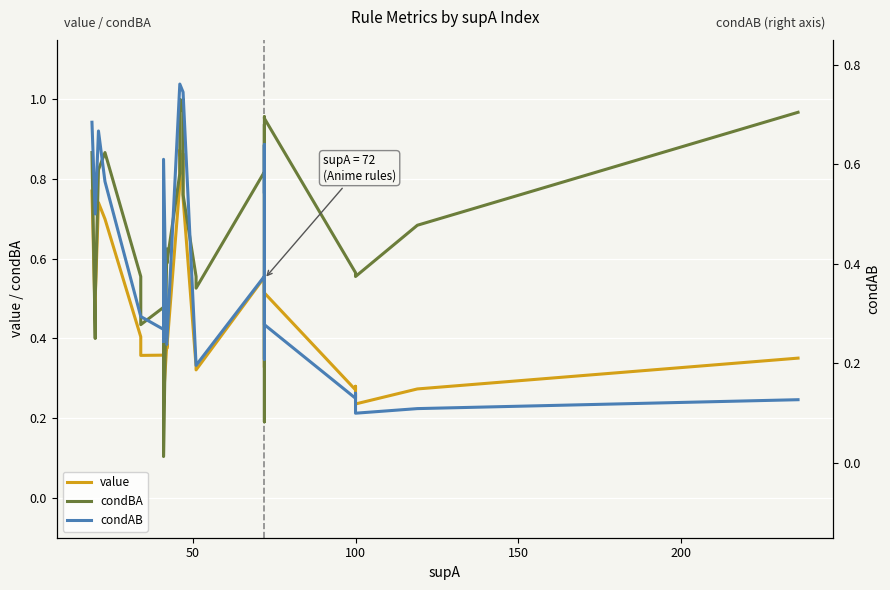

What is the lowest value of the value series?

0.2